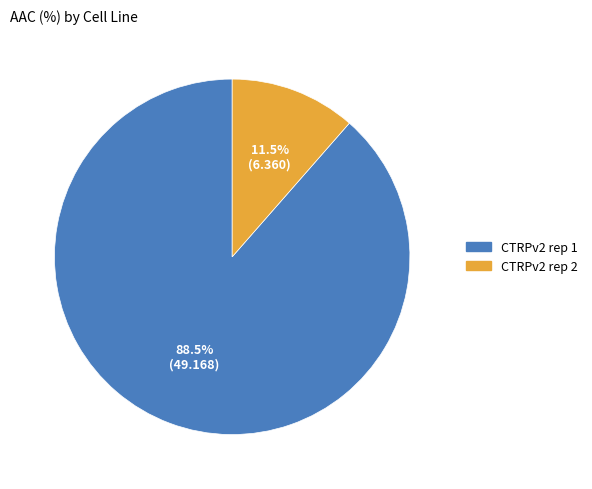

Which has a higher value, CTRPv2 rep 1 or CTRPv2 rep 2?

CTRPv2 rep 1